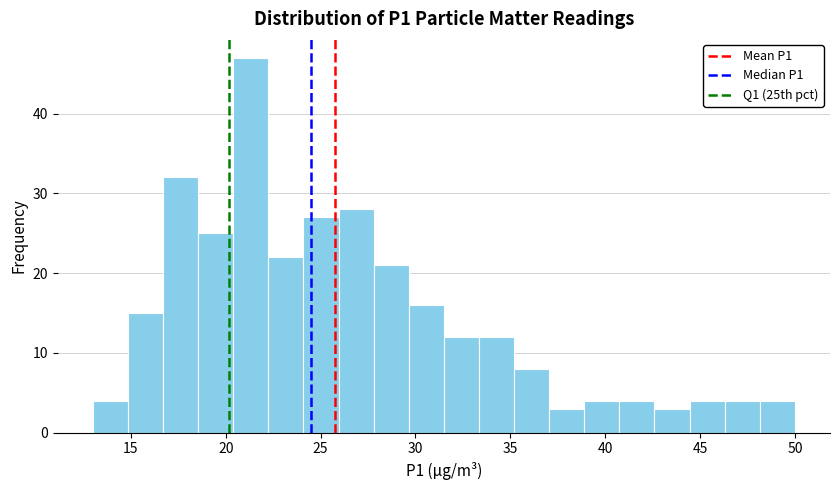

Around what value on the x-axis is the tallest bar? Give the approximate position of its centre, as read against the axis.

21.5